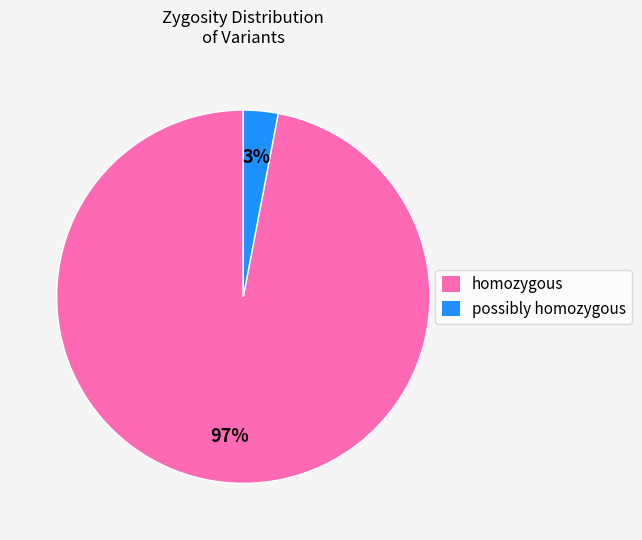

Is the sum of possibly homozygous and homozygous greater than half?

Yes